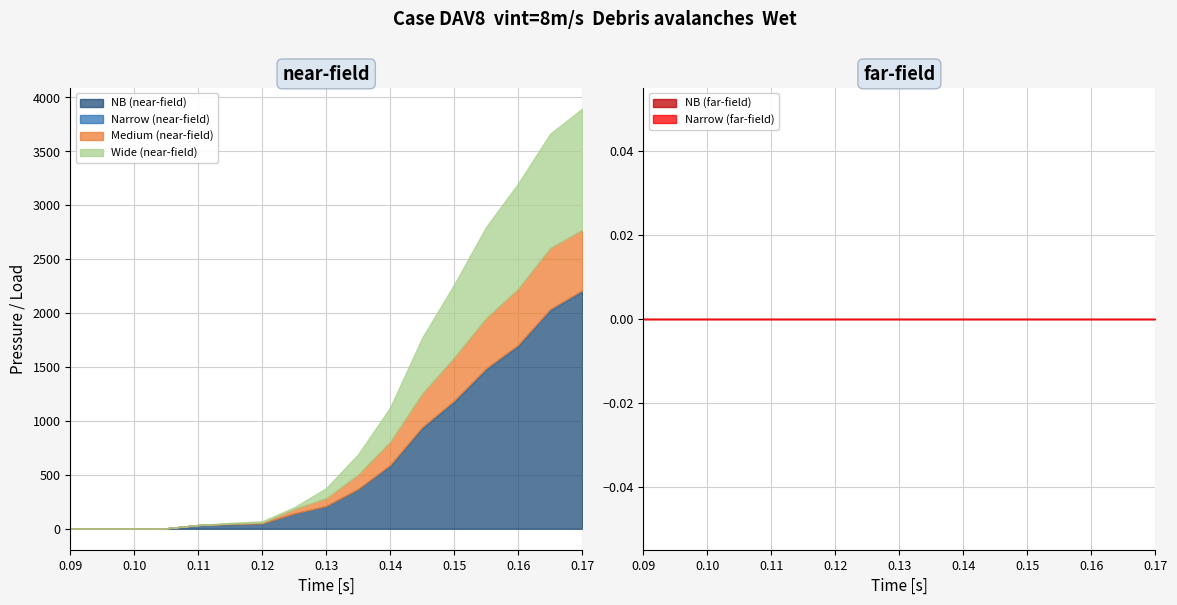

Reading right to left, extract all data points from this chart.

NB (near-field): 16=2199.6	15=2025.3	14=1694.1	13=1476.1	12=1176.1	11=930.4	10=580.8	9=366.5	8=208.8	7=139.8	6=49.6	5=43.7	4=33.9	3=4.1	2=2.8	1=1.4	0=1.4
Narrow (near-field): 16=9.9	15=9.9	14=9.8	13=10.9	12=10.8	11=10.8	10=9.9	9=2.0	8=1.1	7=1.1	6=0.0	5=0.0	4=0.0	3=0.0	2=0.0	1=0.0	0=0.0
Medium (near-field): 16=562.4	15=568.7	14=522.5	13=467.3	12=402.0	11=312.0	10=216.2	9=135.1	8=74.1	7=41.9	6=8.5	5=5.0	4=0.0	3=0.0	2=0.0	1=0.0	0=0.0
Wide (near-field): 16=1122.8	15=1058.2	14=974.5	13=844.5	12=675.2	11=517.2	10=317.2	9=187.6	8=92.4	7=16.3	6=10.9	5=6.3	4=0.0	3=0.0	2=0.0	1=0.0	0=0.0
NB (far-field): 16=0.0	15=0.0	14=0.0	13=0.0	12=0.0	11=0.0	10=0.0	9=0.0	8=0.0	7=0.0	6=0.0	5=0.0	4=0.0	3=0.0	2=0.0	1=0.0	0=0.0
Narrow (far-field): 16=0.0	15=0.0	14=0.0	13=0.0	12=0.0	11=0.0	10=0.0	9=0.0	8=0.0	7=0.0	6=0.0	5=0.0	4=0.0	3=0.0	2=0.0	1=0.0	0=0.0